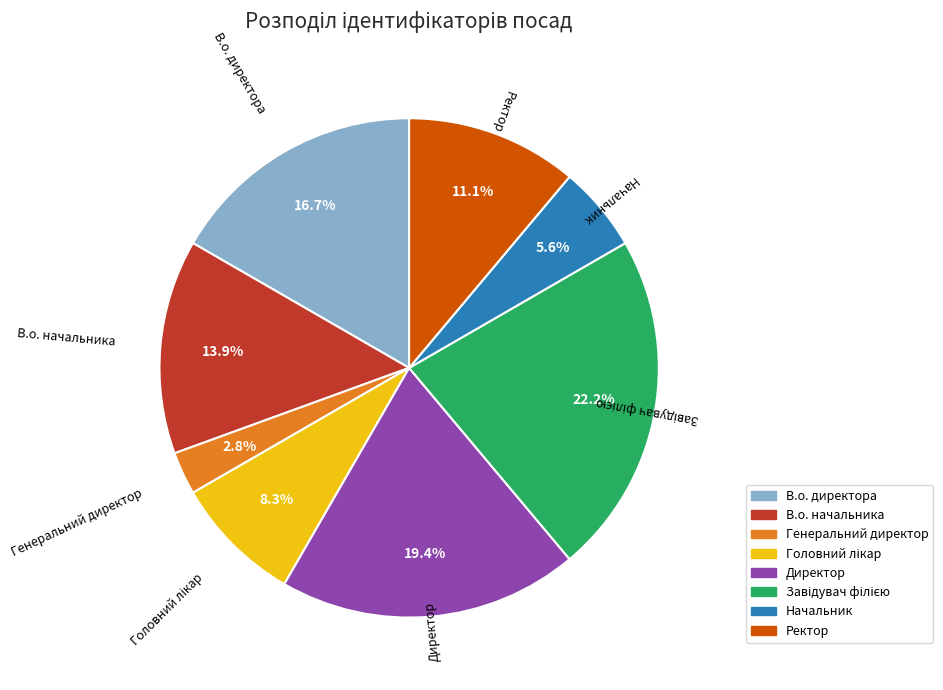

What is the total percentage of Ректор and В.о. директора?

27.8%